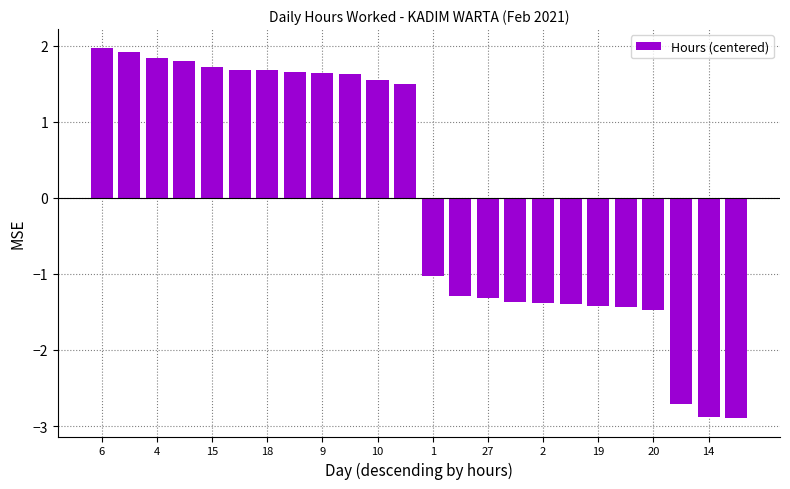

What is the difference between the maximum and minimum values?

4.9